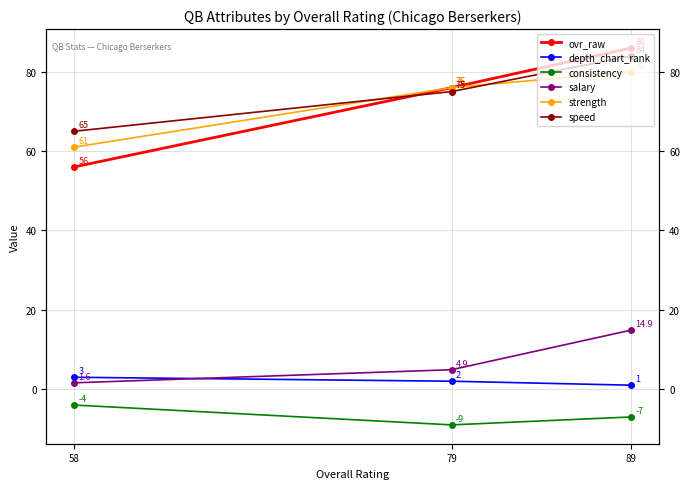

The consistency series shows -7.0 at 89. True or false?

True